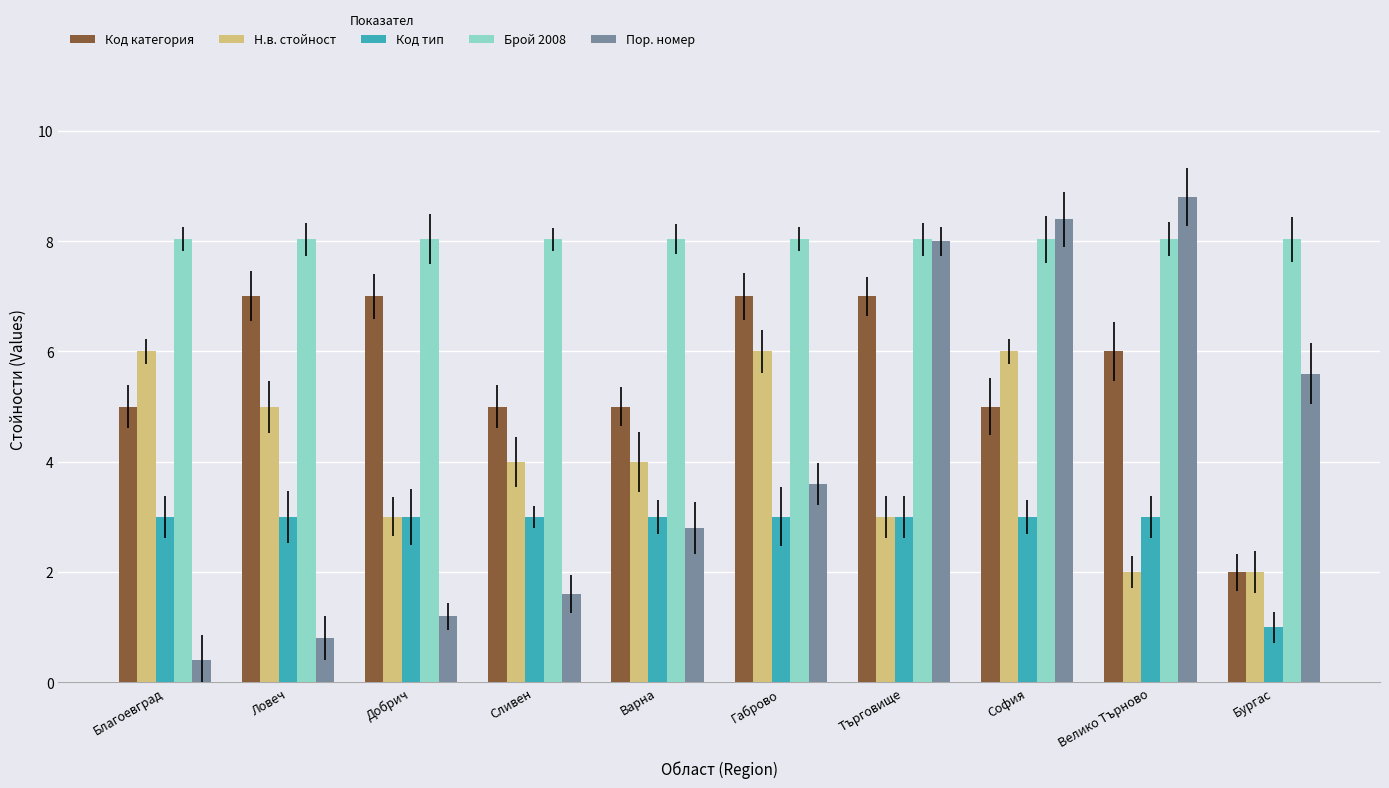

Which series has the largest range (max minus min)?

Пор. номер